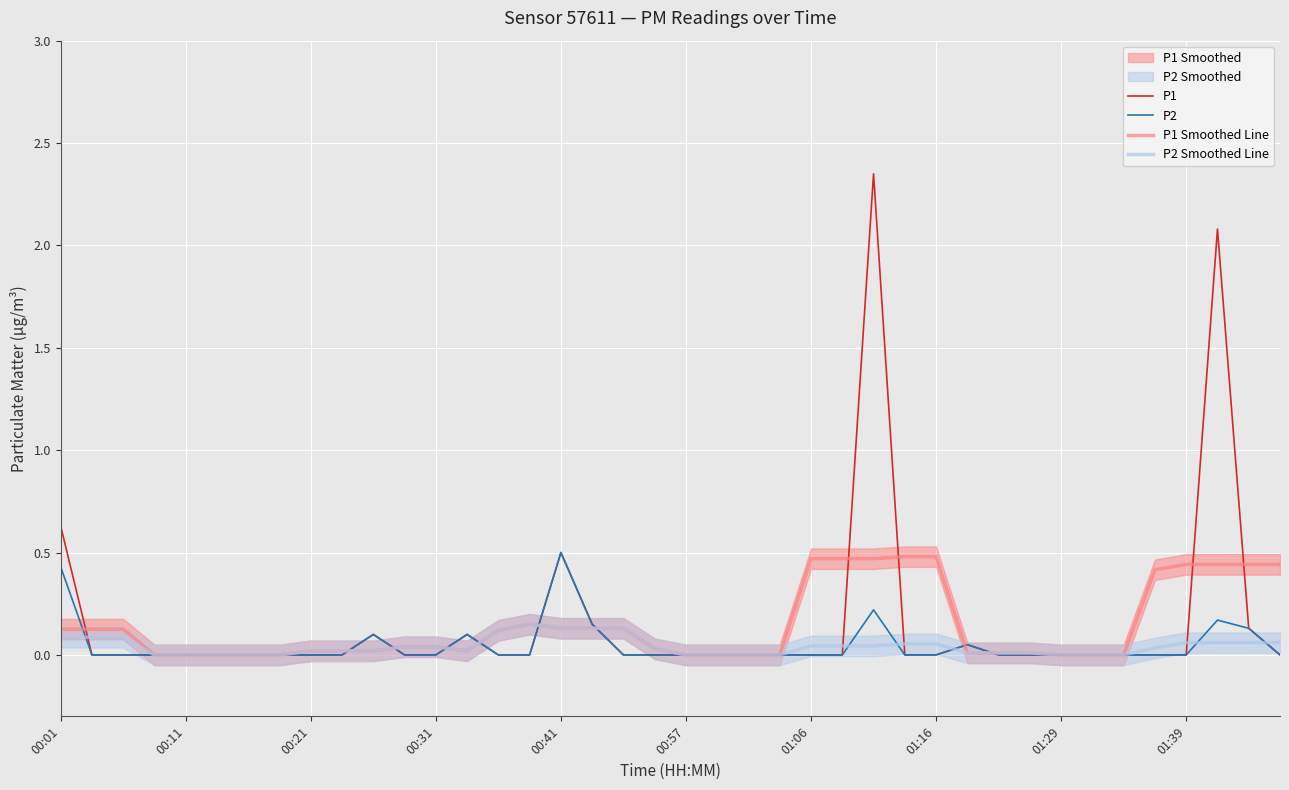

Where is P1 nearest to the value 1?

00:01